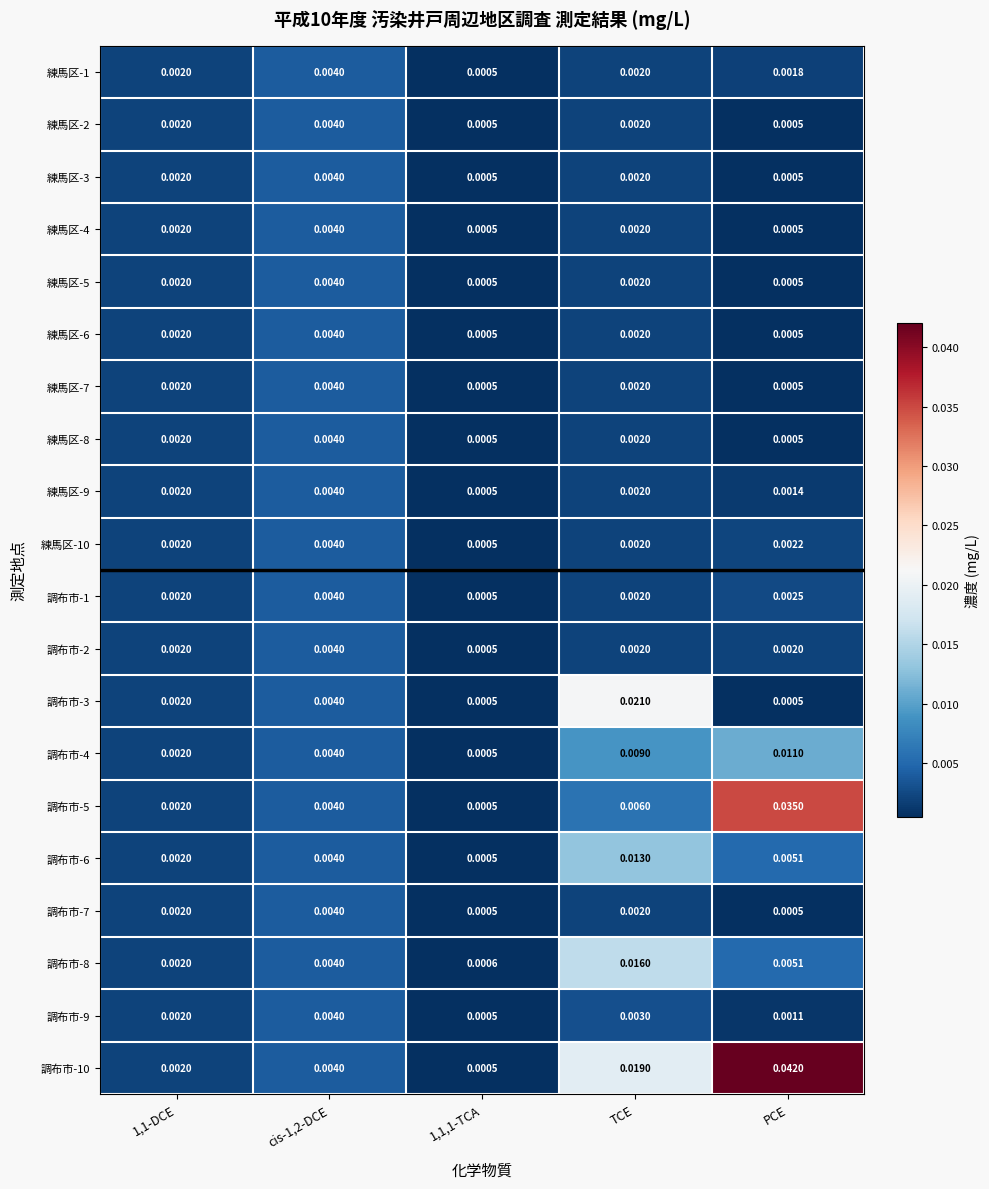

Is the value of 練馬区-3 at 1,1,1-TCA greater than the value of 調布市-1 at PCE?

No